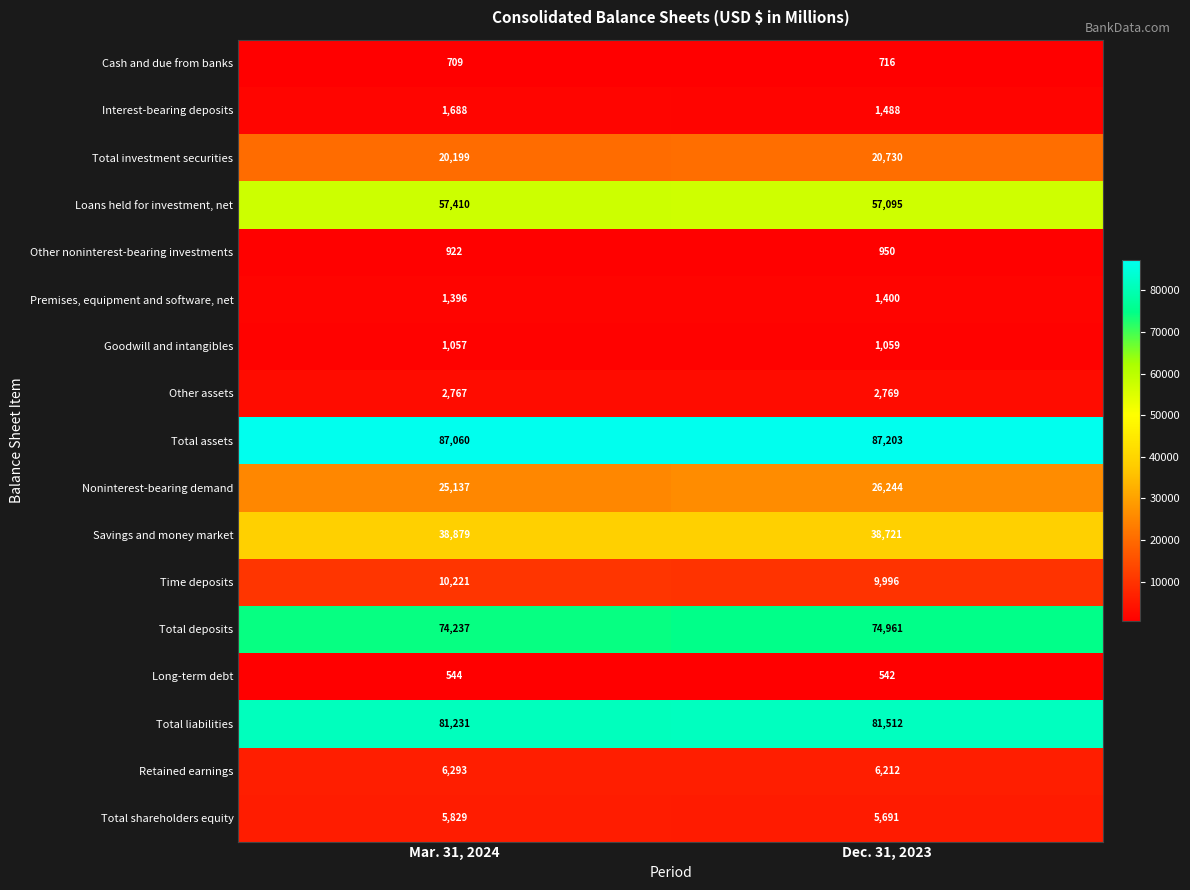

At Dec. 31, 2023, list the series in order from largest to smallest.

Total assets, Total liabilities, Total deposits, Loans held for investment, net, Savings and money market, Noninterest-bearing demand, Total investment securities, Time deposits, Retained earnings, Total shareholders equity, Other assets, Interest-bearing deposits, Premises, equipment and software, net, Goodwill and intangibles, Other noninterest-bearing investments, Cash and due from banks, Long-term debt